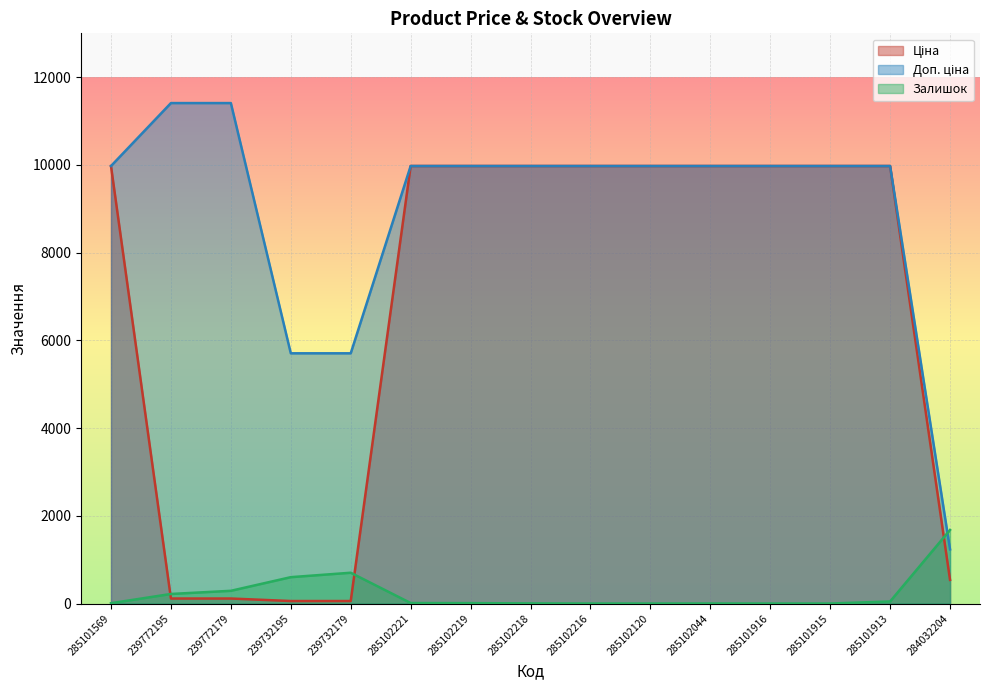

Is the value of Ціна at 285102221 greater than the value of Доп. ціна at 239772179?

No